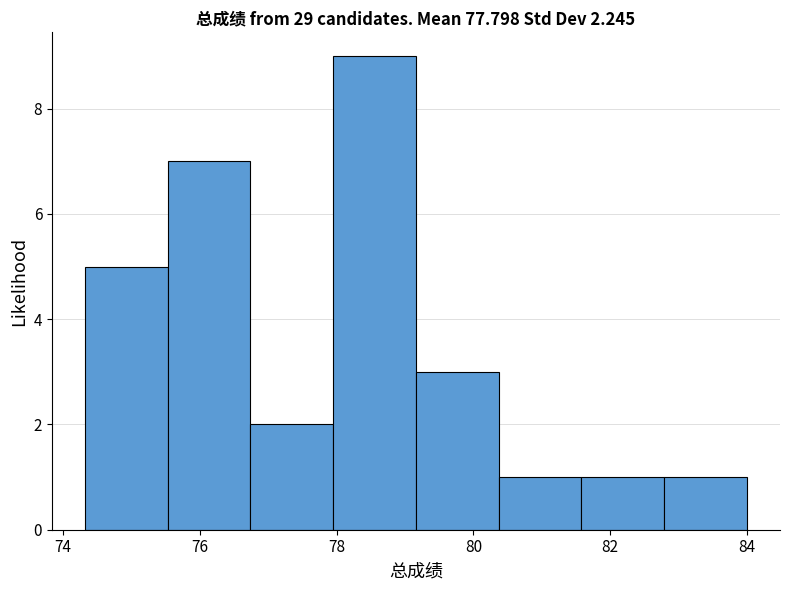

Over which range of the x-axis is the bar tallest?

78.0 to 79.2